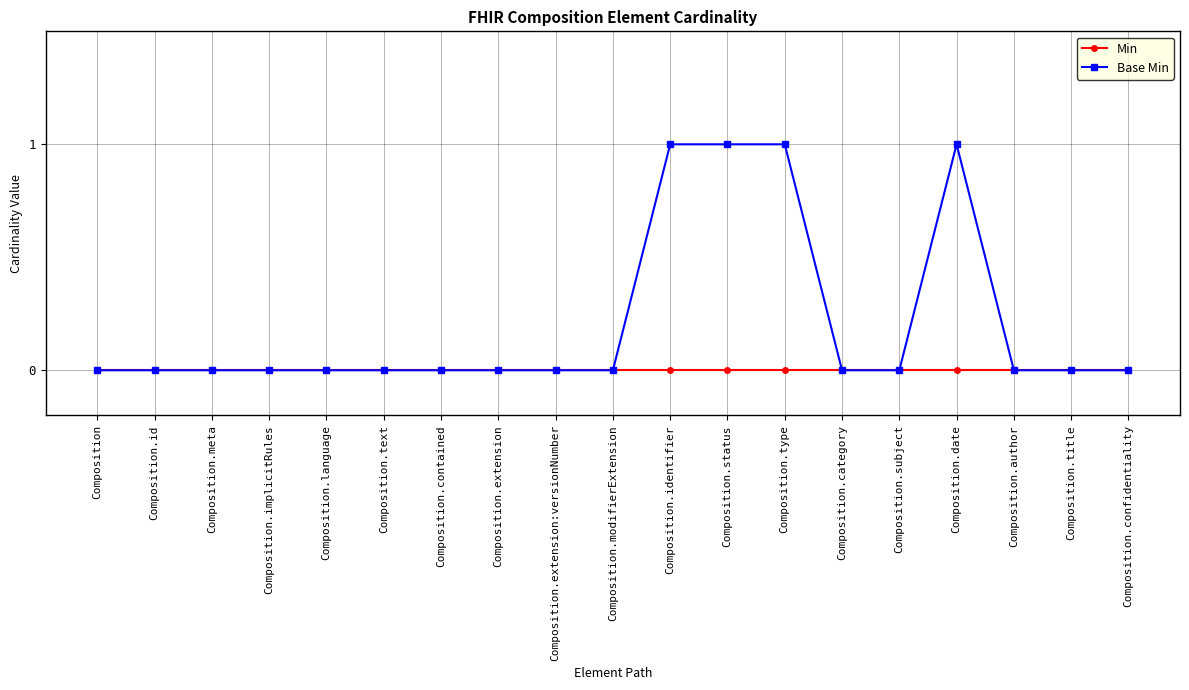

Which series has the widest spread of values?

Base Min